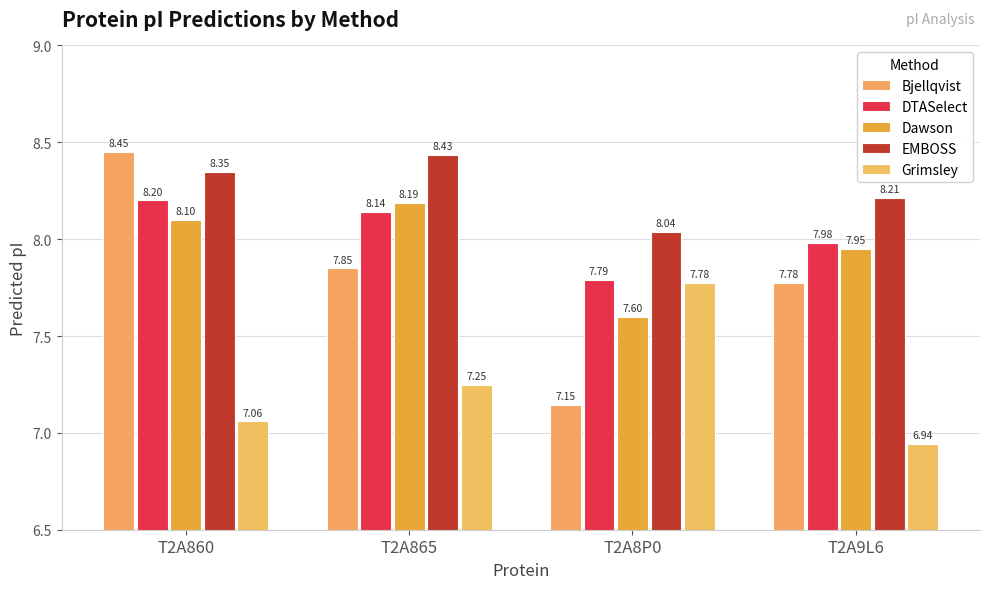

What is the spread (max minus min) of values at T2A860?

1.4